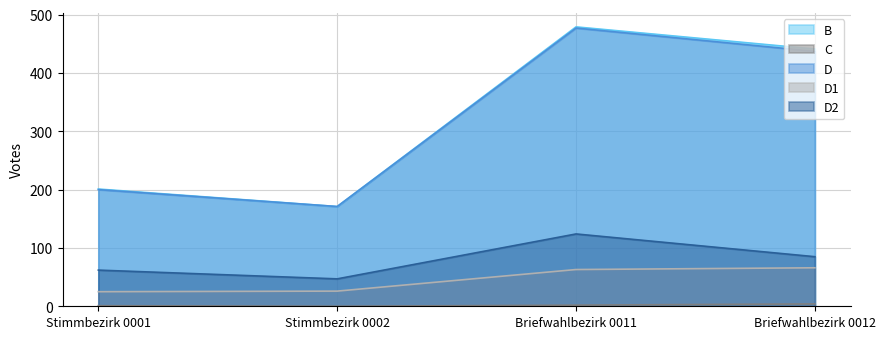

What is the difference between the D2 values at Stimmbezirk 0002 and Stimmbezirk 0001?

15